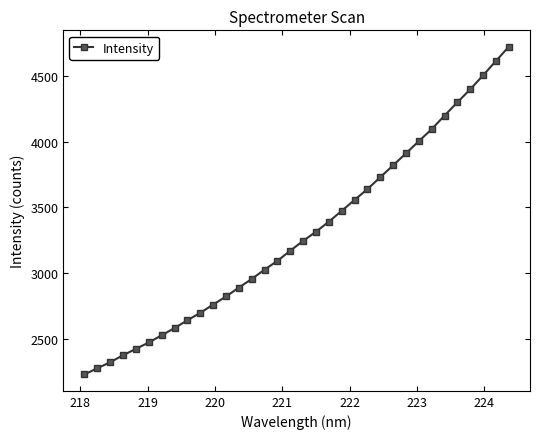

What is the smallest value displayed?

2229.8